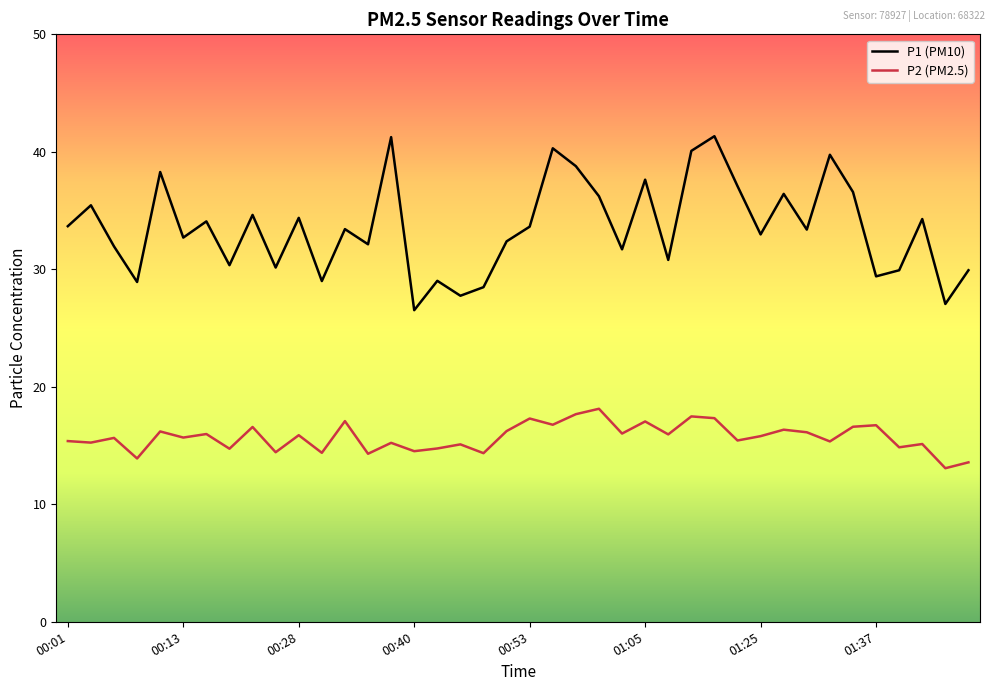

What is the lowest value of the P2 (PM2.5) series?

13.1